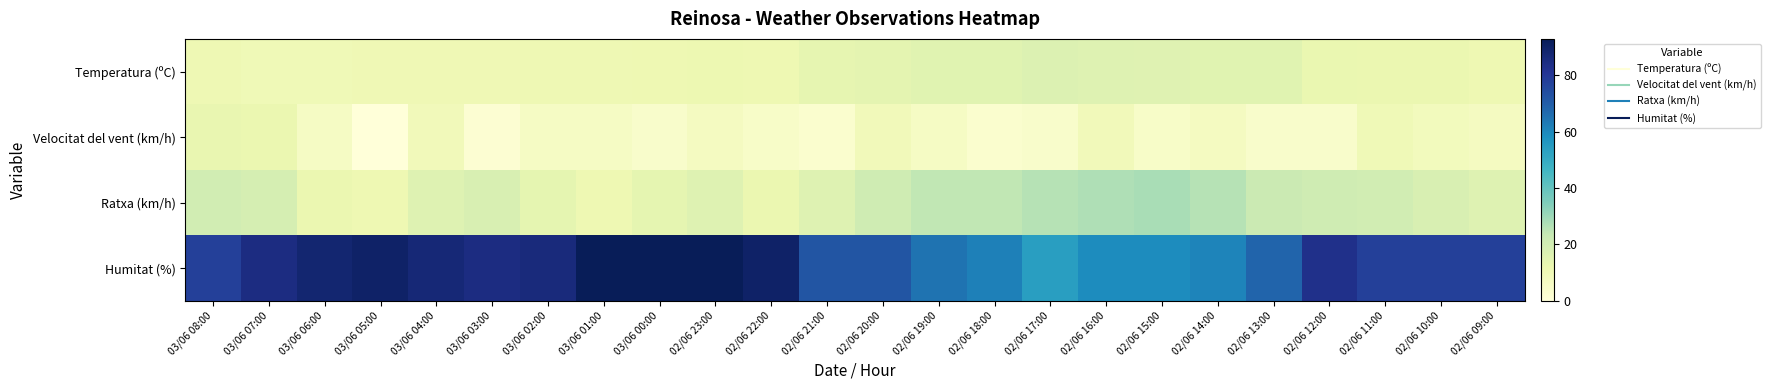

Reading left to right, extract all data points from this chart.

Temperatura (ºC): 03/06 08:00=10.6	03/06 07:00=10.0	03/06 06:00=10.0	03/06 05:00=10.3	03/06 04:00=10.4	03/06 03:00=10.3	03/06 02:00=10.6	03/06 01:00=10.7	03/06 00:00=11.0	02/06 23:00=11.3	02/06 22:00=11.1	02/06 21:00=13.7	02/06 20:00=14.4	02/06 19:00=15.4	02/06 18:00=15.3	02/06 17:00=16.9	02/06 16:00=16.2	02/06 15:00=15.8	02/06 14:00=15.6	02/06 13:00=15.3	02/06 12:00=12.4	02/06 11:00=12.3	02/06 10:00=12.1	02/06 09:00=11.2
Velocitat del vent (km/h): 03/06 08:00=13.0	03/06 07:00=12.0	03/06 06:00=6.0	03/06 05:00=0.0	03/06 04:00=9.0	03/06 03:00=2.0	03/06 02:00=6.0	03/06 01:00=6.0	03/06 00:00=4.0	02/06 23:00=7.0	02/06 22:00=5.0	02/06 21:00=3.0	02/06 20:00=9.0	02/06 19:00=6.0	02/06 18:00=3.0	02/06 17:00=4.0	02/06 16:00=9.0	02/06 15:00=5.0	02/06 14:00=7.0	02/06 13:00=4.0	02/06 12:00=4.0	02/06 11:00=10.0	02/06 10:00=8.0	02/06 09:00=7.0
Ratxa (km/h): 03/06 08:00=20.0	03/06 07:00=19.0	03/06 06:00=12.0	03/06 05:00=11.0	03/06 04:00=16.0	03/06 03:00=18.0	03/06 02:00=14.0	03/06 01:00=11.0	03/06 00:00=14.0	02/06 23:00=16.0	02/06 22:00=12.0	02/06 21:00=16.0	02/06 20:00=21.0	02/06 19:00=24.0	02/06 18:00=24.0	02/06 17:00=26.0	02/06 16:00=27.0	02/06 15:00=28.0	02/06 14:00=26.0	02/06 13:00=22.0	02/06 12:00=21.0	02/06 11:00=20.0	02/06 10:00=18.0	02/06 09:00=16.0
Humitat (%): 03/06 08:00=78.0	03/06 07:00=85.0	03/06 06:00=88.0	03/06 05:00=90.0	03/06 04:00=87.0	03/06 03:00=85.0	03/06 02:00=86.0	03/06 01:00=93.0	03/06 00:00=93.0	02/06 23:00=93.0	02/06 22:00=90.0	02/06 21:00=72.0	02/06 20:00=72.0	02/06 19:00=65.0	02/06 18:00=62.0	02/06 17:00=54.0	02/06 16:00=59.0	02/06 15:00=59.0	02/06 14:00=61.0	02/06 13:00=68.0	02/06 12:00=83.0	02/06 11:00=78.0	02/06 10:00=78.0	02/06 09:00=78.0